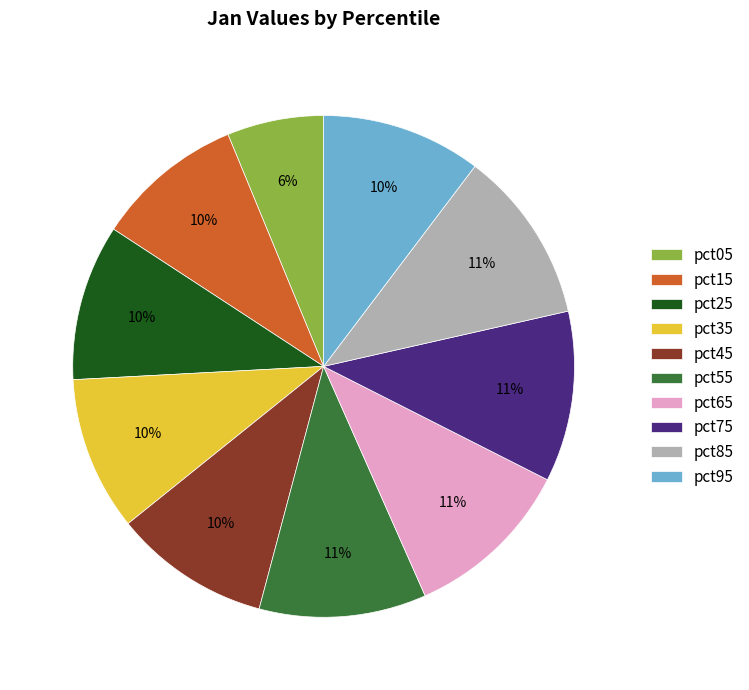

To the nearest percent, what portion does pct65 represent?

11%